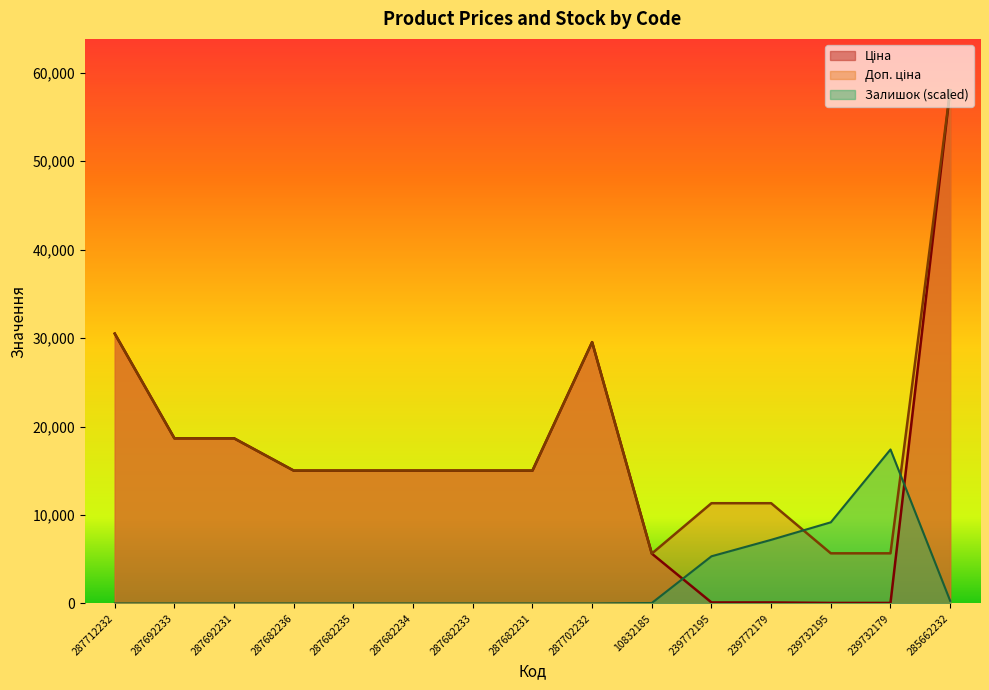

Reading left to right, extract all data points from this chart.

Ціна: 287712232=30512.3	287692233=18671.5	287692231=18671.5	287682236=15019.2	287682235=15019.2	287682234=15019.2	287682233=15019.2	287682231=15019.2	287702232=29548.9	10832185=5636.0	239772195=113.3	239772179=113.3	239732195=56.7	239732179=56.7	285662232=58037.0
Доп. ціна: 287712232=30512.3	287692233=18671.5	287692231=18671.5	287682236=15019.2	287682235=15019.2	287682234=15019.2	287682233=15019.2	287682231=15019.2	287702232=29548.9	10832185=5636.0	239772195=11334.0	239772179=11334.0	239732195=5667.0	239732179=5667.0	285662232=58037.0
Залишок: 287712232=0.0	287692233=0.0	287692231=0.0	287682236=0.0	287682235=0.0	287682234=0.0	287682233=0.0	287682231=0.0	287702232=0.0	10832185=49.6	239772195=5332.5	239772179=7192.6	239732195=9176.8	239732179=17411.1	285662232=297.6